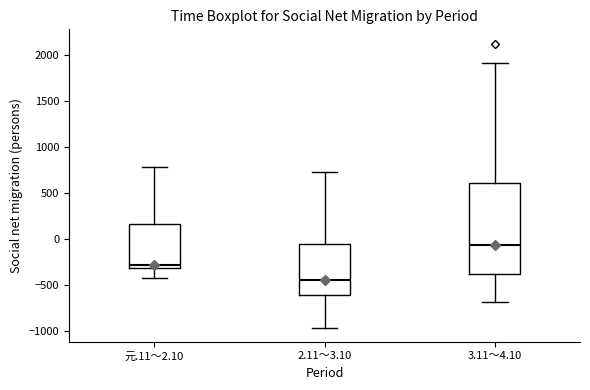

Which box has the lowest median line?

2.11～3.10